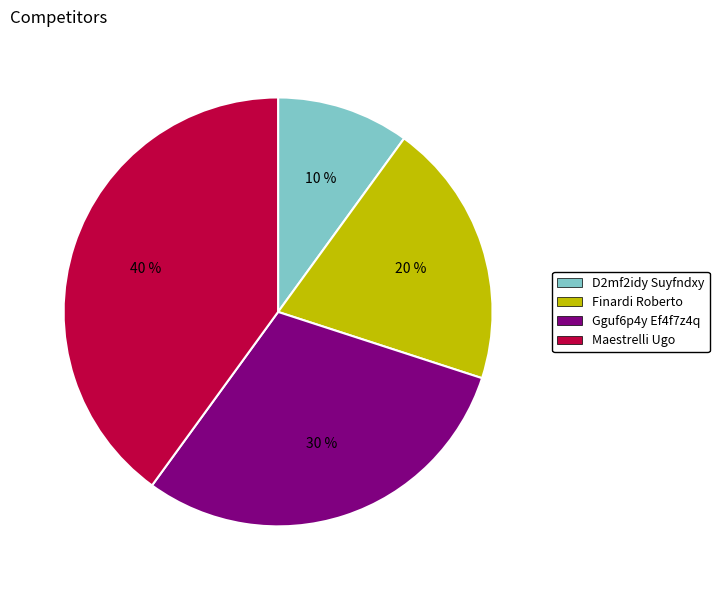

How many slices are in this pie chart?

4